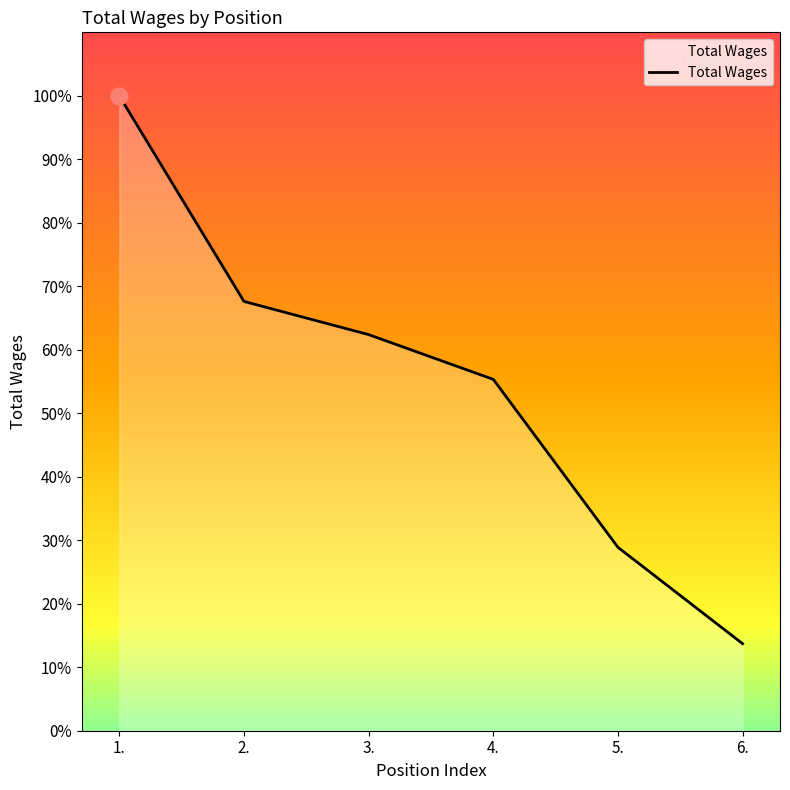

At which category does the chart reach its peak across all series?

1.